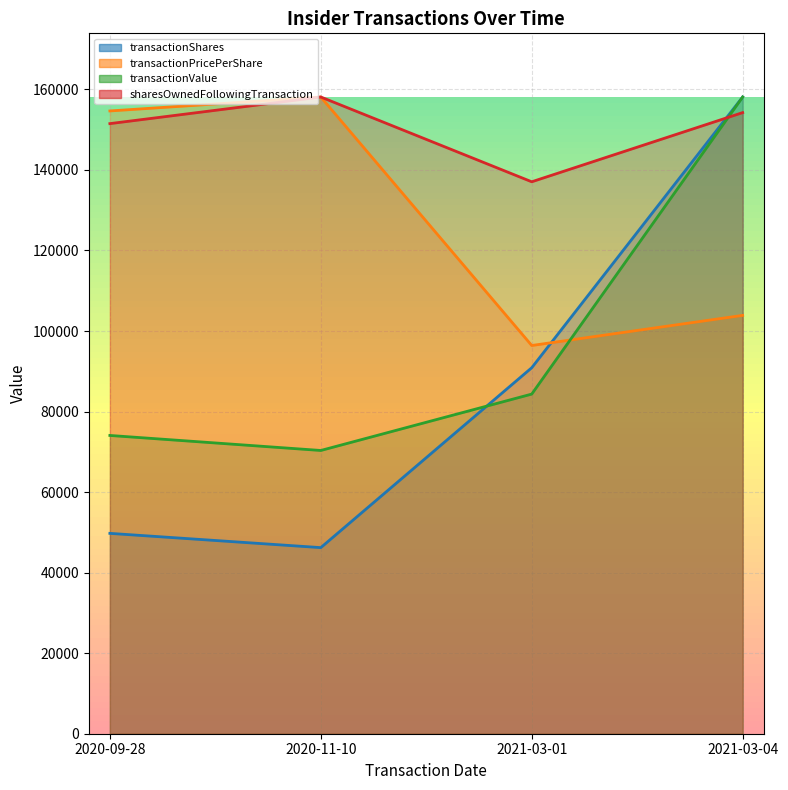

What is the sum of the transactionShares values at 2021-03-01 and 2021-03-04?

249000.0